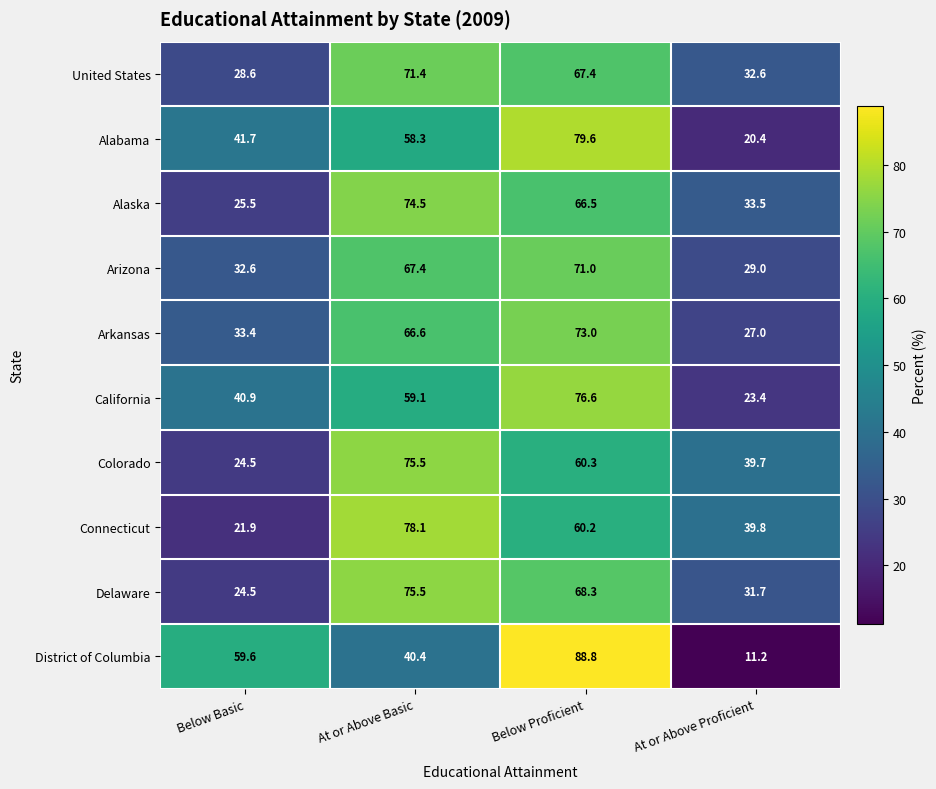

What is the minimum value shown in the chart?

11.2